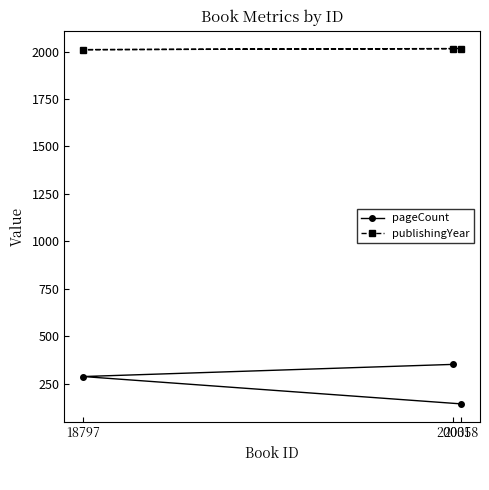

What is the minimum value shown in the chart?

144